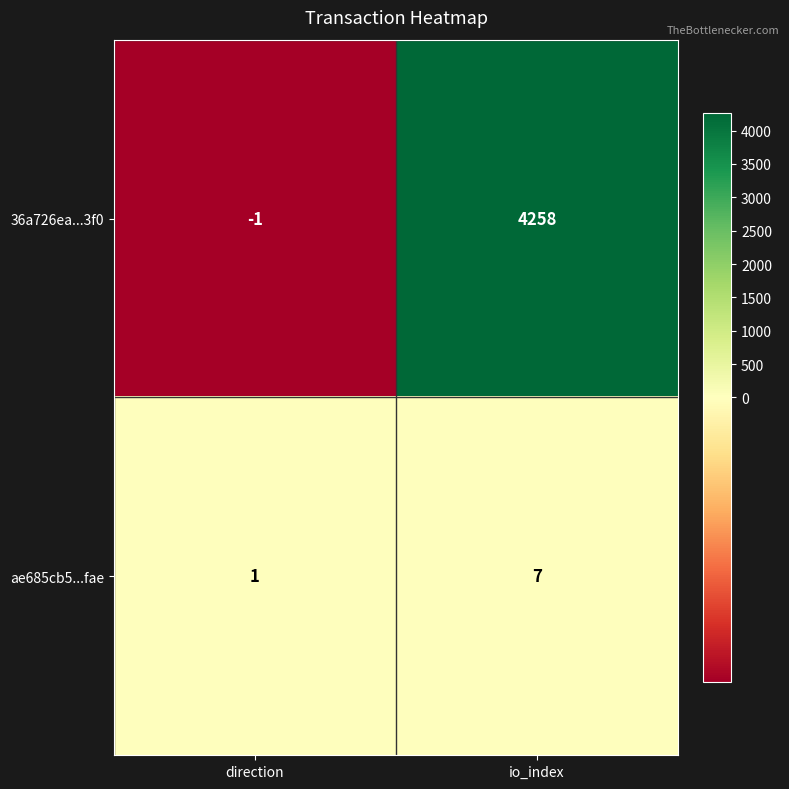

Count the number of data series in this chart.

2